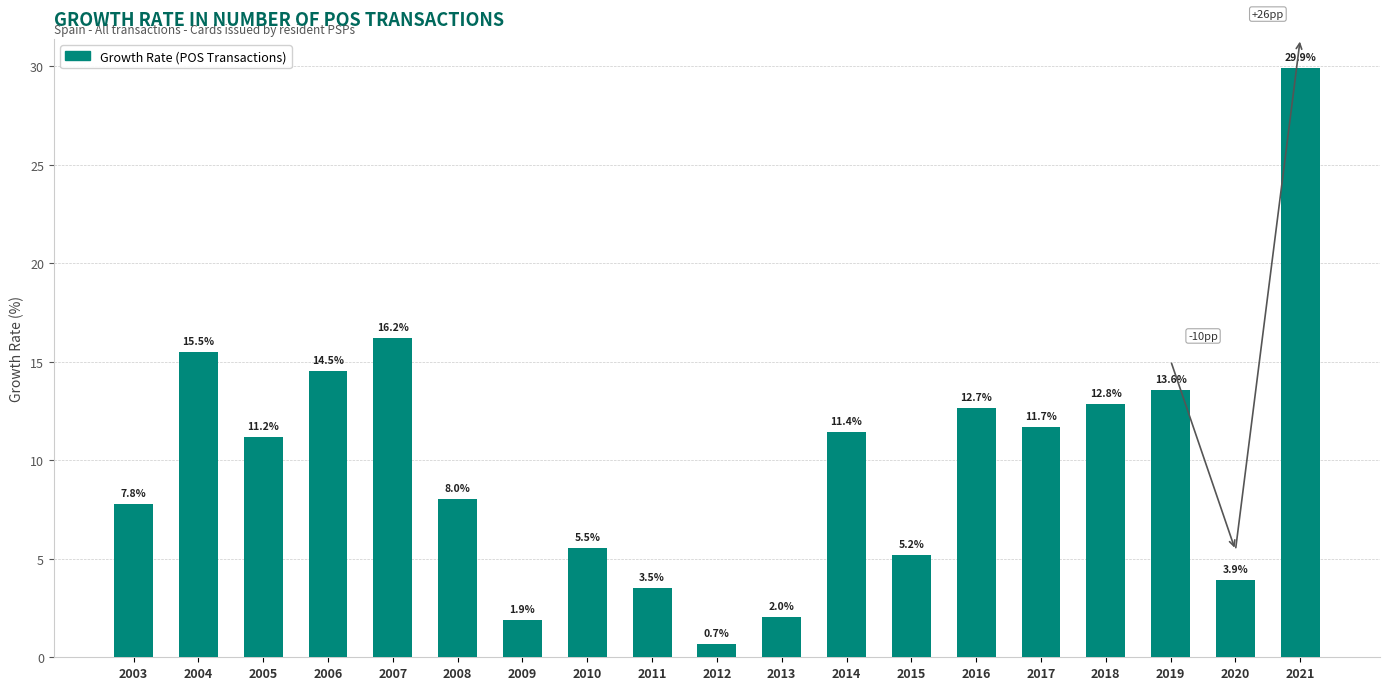

Which has a higher value, 2014 or 2003?

2014